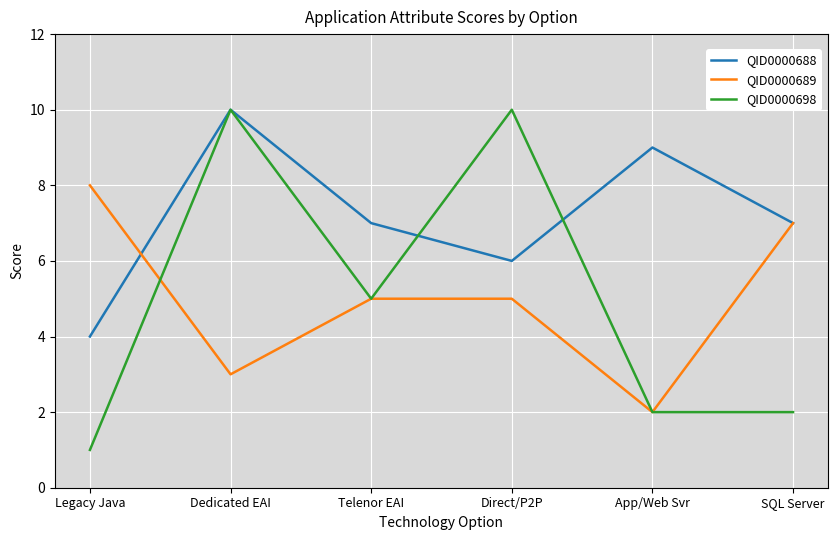

In QID0000689, how many points are lower than both neighbors (excluding endpoints)?

2